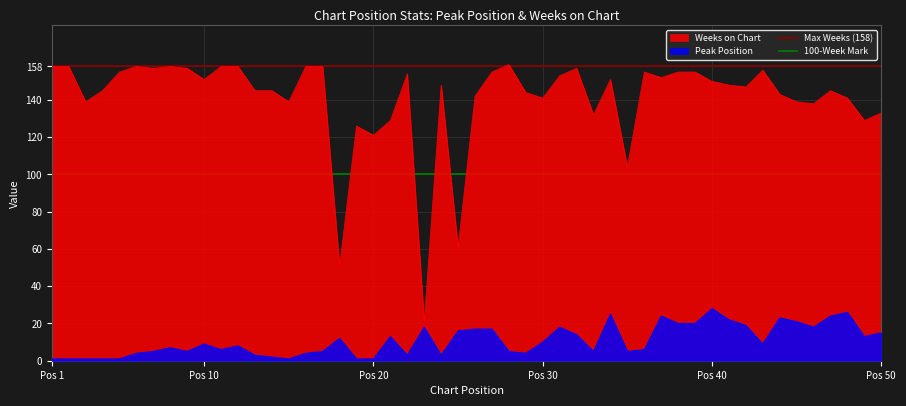

What is the value of the Max Weeks (158) point at the 2nd from the left?

158